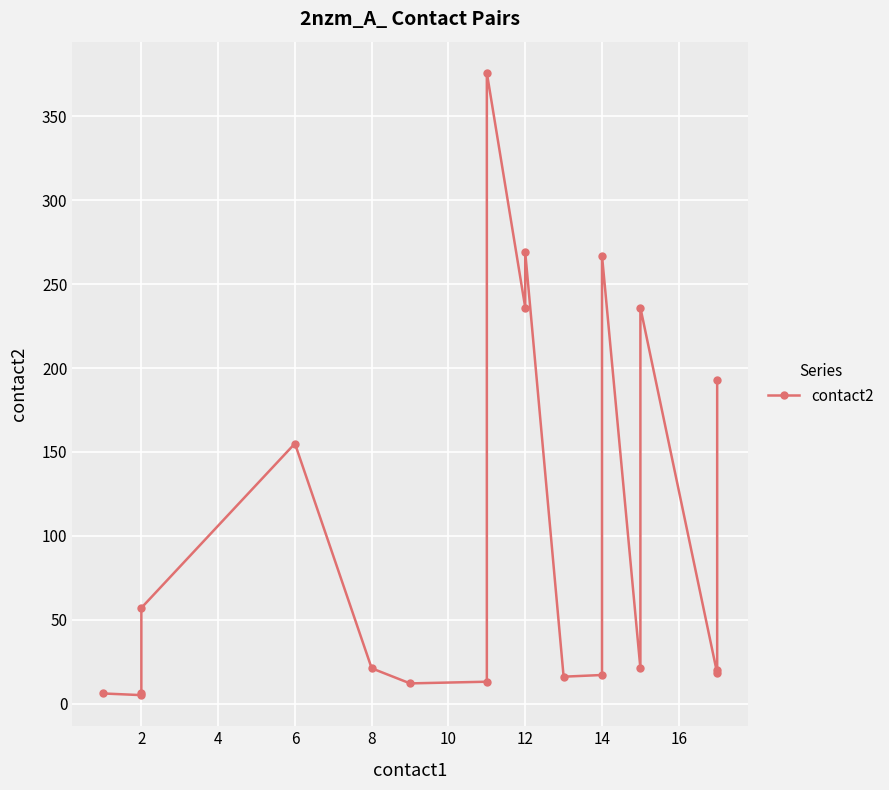

What is the label of the 4th point from the right?

15